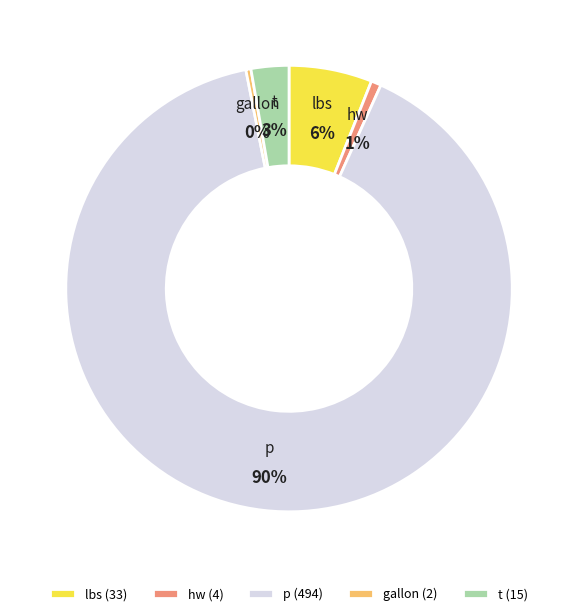

What is the ratio of the value at hw to the value at t?

0.3